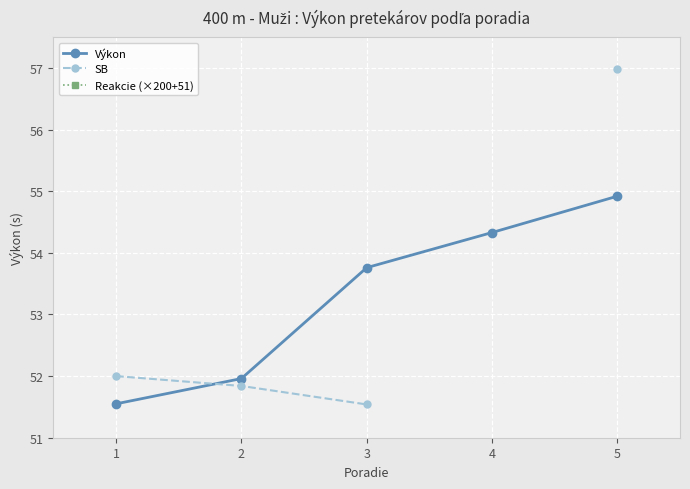

Which series has the largest total across all categories?

Reakcie (×200+51)